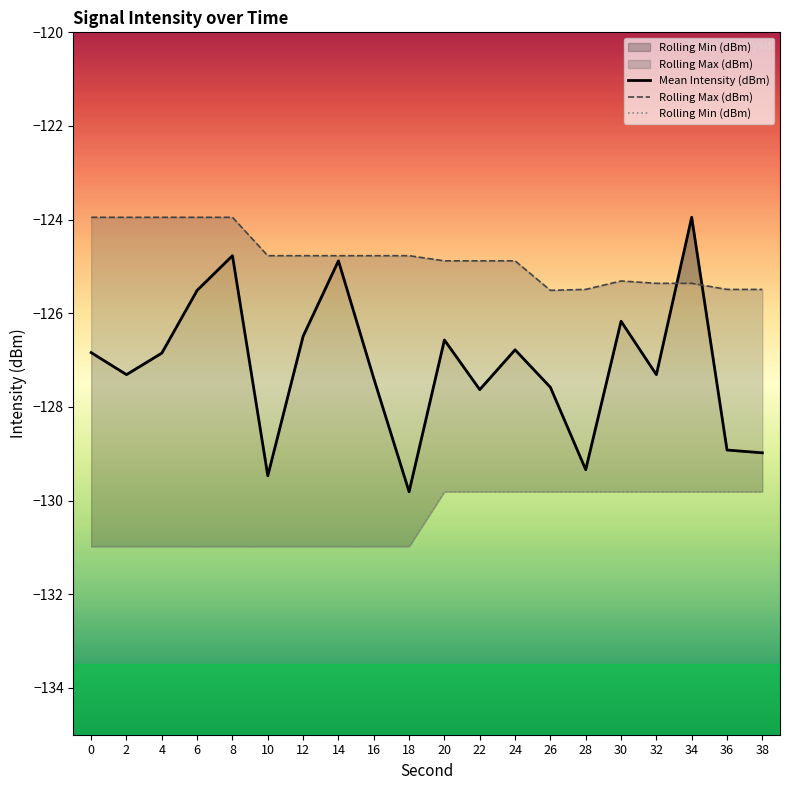

Reading left to right, transcribe all the data shown in this chart.

Mean Intensity (dBm): 0=-126.8	2=-127.3	4=-126.8	6=-125.5	8=-124.8	10=-129.5	12=-126.5	14=-124.9	16=-127.4	18=-129.8	20=-126.6	22=-127.6	24=-126.8	26=-127.6	28=-129.3	30=-126.2	32=-127.3	34=-124.0	36=-128.9	38=-129.0
Rolling Max (dBm): 0=-124.0	2=-124.0	4=-124.0	6=-124.0	8=-124.0	10=-124.8	12=-124.8	14=-124.8	16=-124.8	18=-124.8	20=-124.9	22=-124.9	24=-124.9	26=-125.5	28=-125.5	30=-125.3	32=-125.4	34=-125.4	36=-125.5	38=-125.5
Rolling Min (dBm): 0=-131.0	2=-131.0	4=-131.0	6=-131.0	8=-131.0	10=-131.0	12=-131.0	14=-131.0	16=-131.0	18=-131.0	20=-129.8	22=-129.8	24=-129.8	26=-129.8	28=-129.8	30=-129.8	32=-129.8	34=-129.8	36=-129.8	38=-129.8